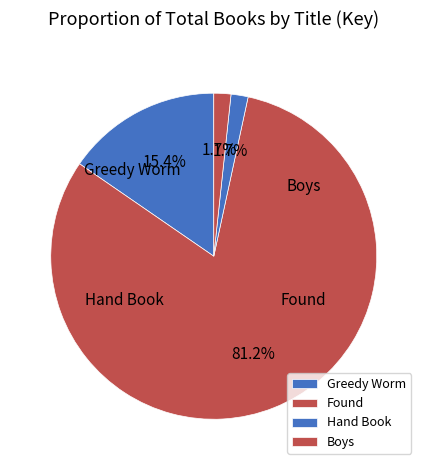

To the nearest percent, what percentage of the pie is Found?

81%